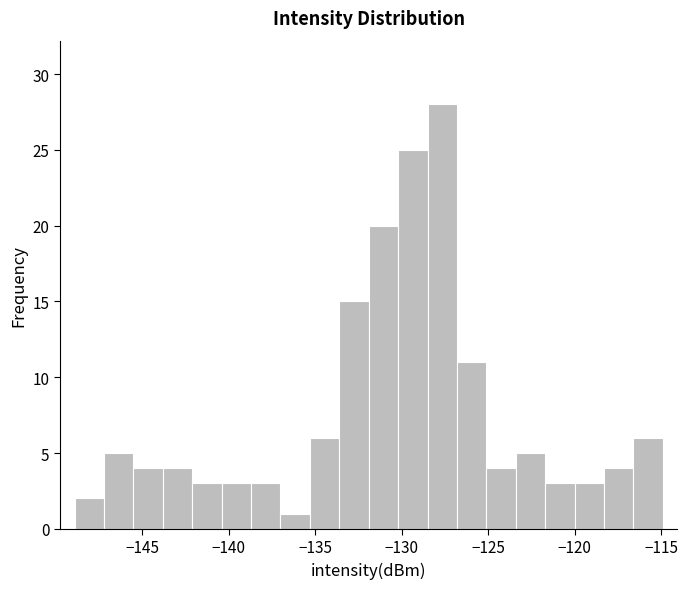

Read against the x-axis, roughly where is the centre of the tallest bar?

-127.5